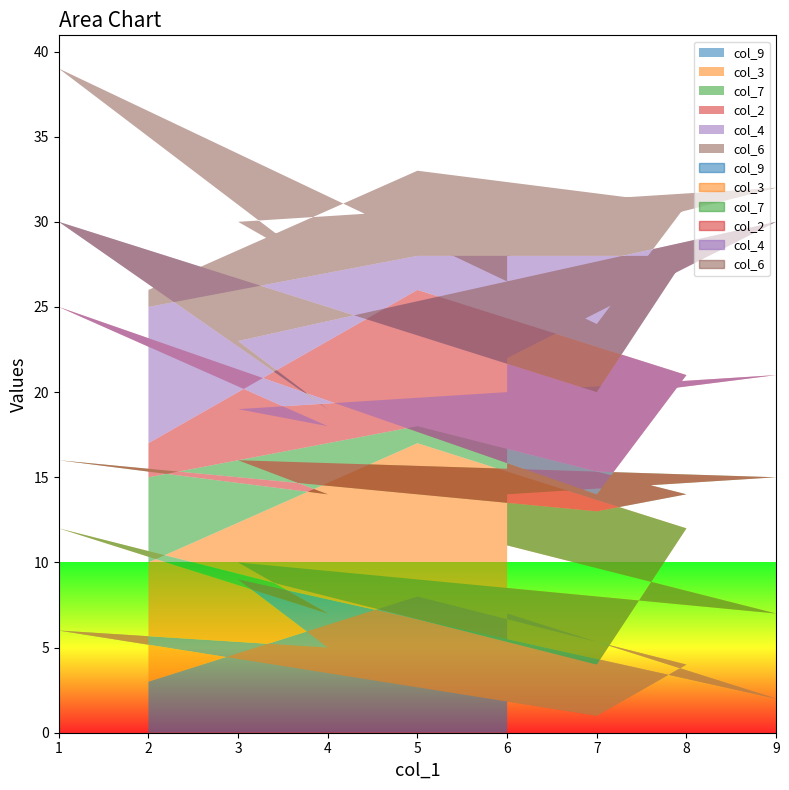

At how many categories does at least one series exceed 7?

8